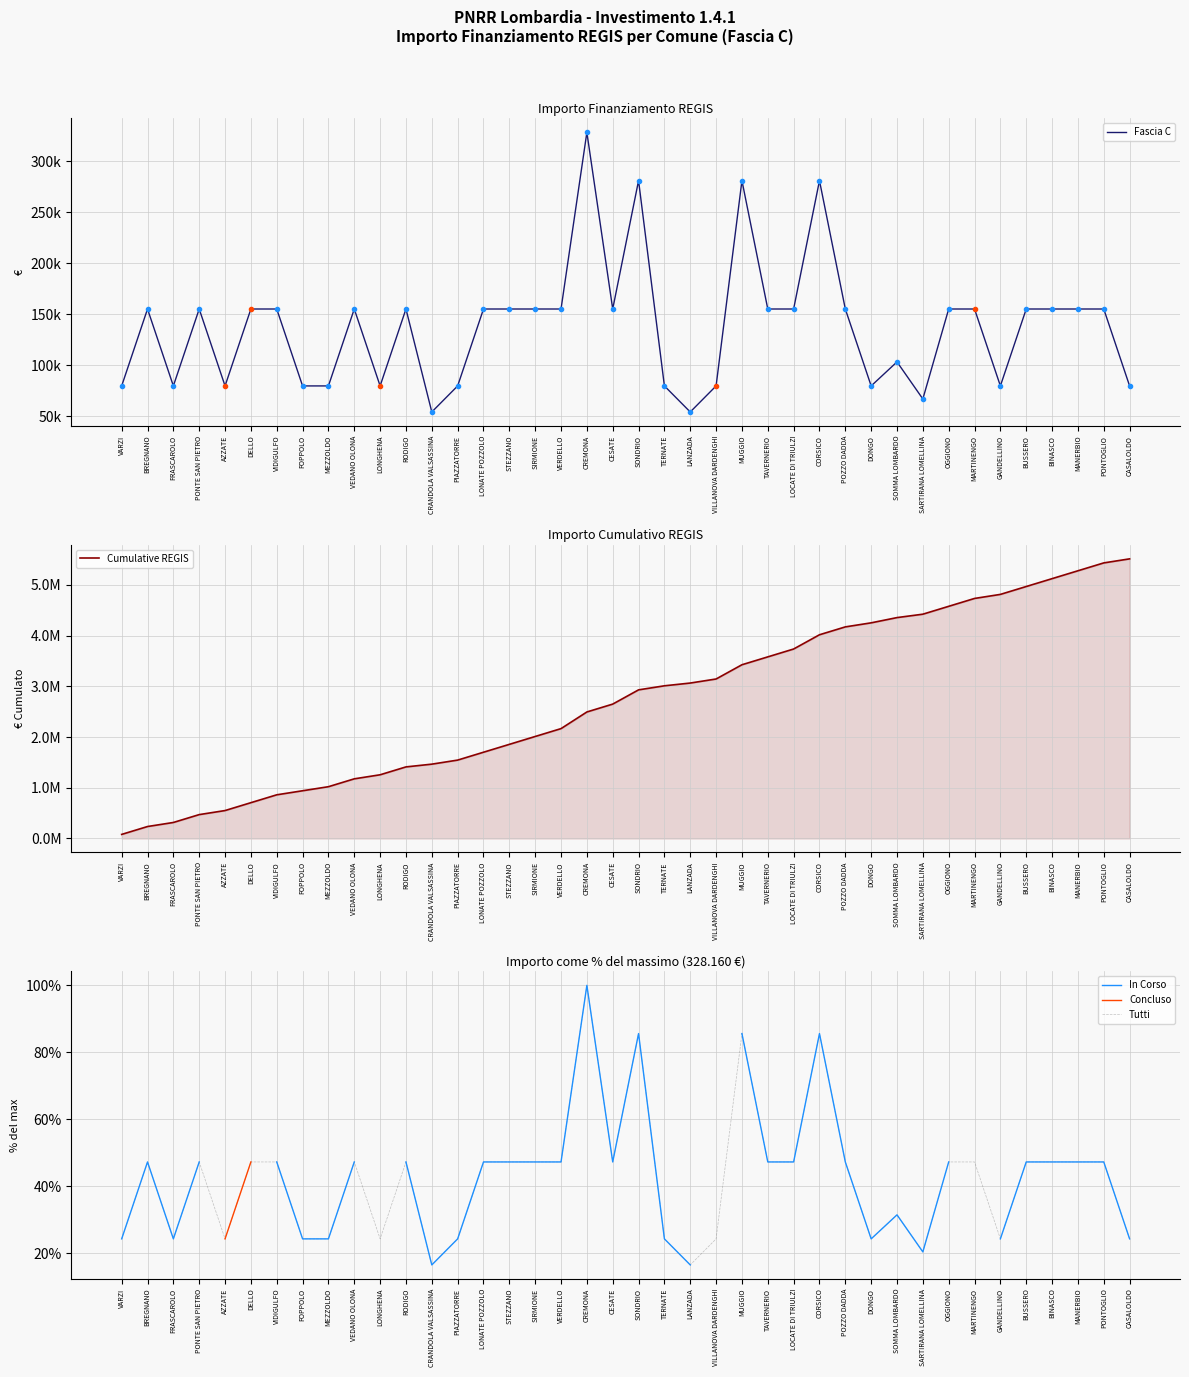

The Tutti series shows 24.4 at FOPPOLO. True or false?

True